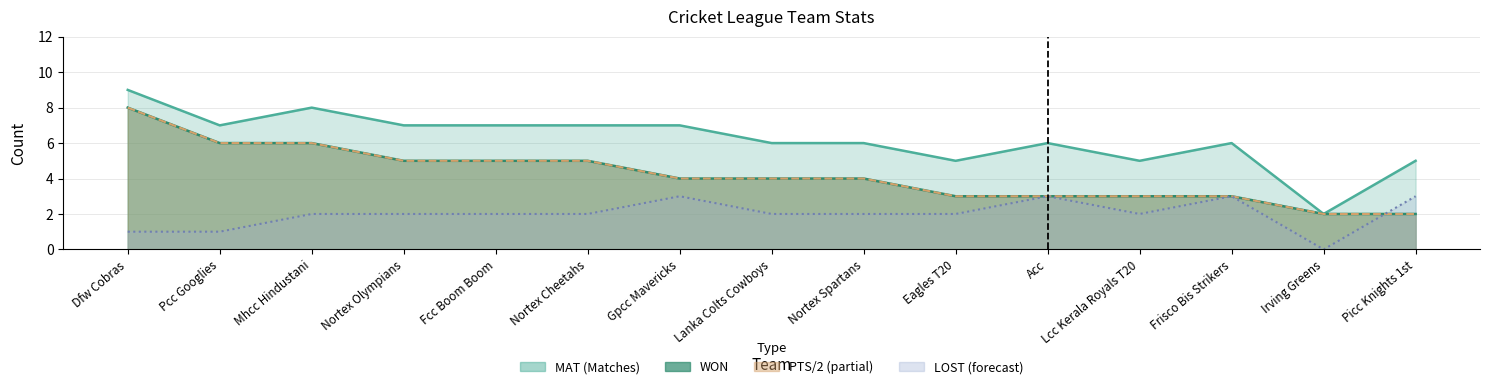

Is the value of LOST at Fcc Boom Boom greater than the value of PTS at Irving Greens?

No